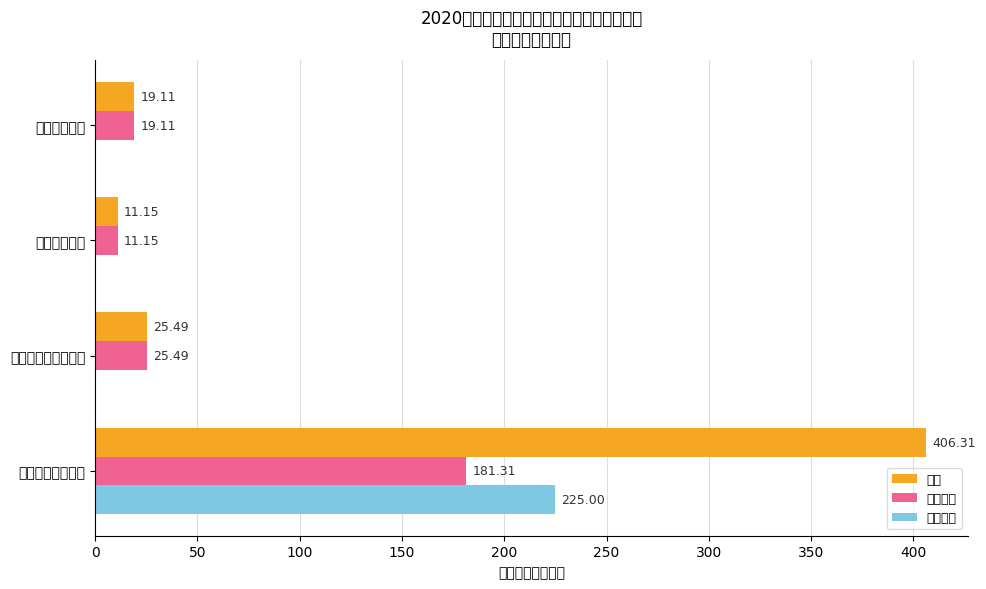

Reading right to left, extract all data points from this chart.

合计: 150=19.1	100=11.2	50=25.5	0=406.3
基本支出: 150=19.1	100=11.2	50=25.5	0=181.3
项目支出: 150=0.0	100=0.0	50=0.0	0=225.0